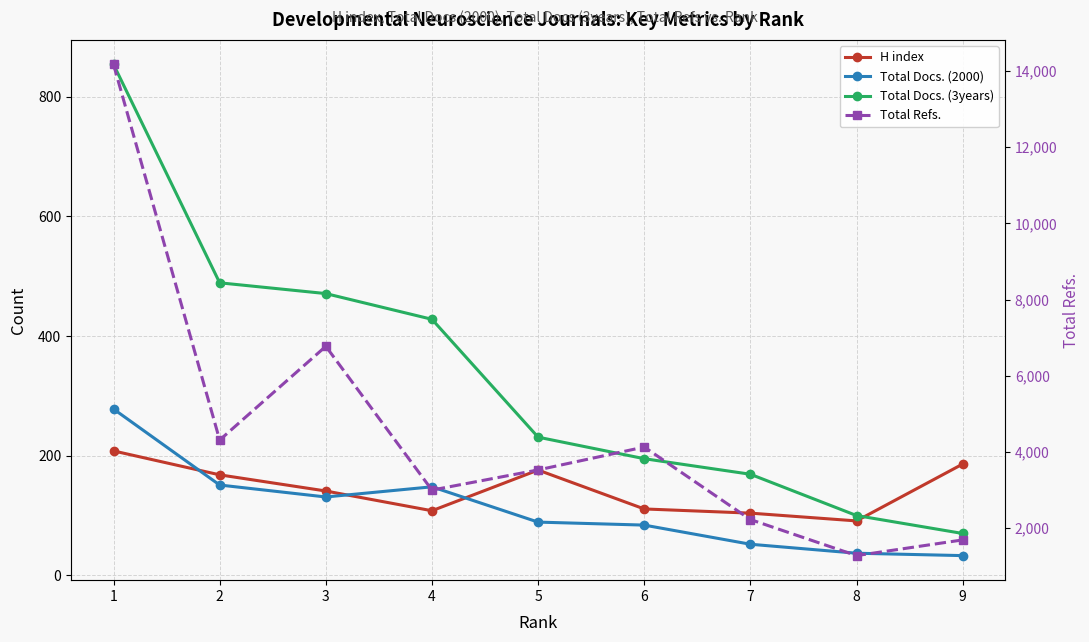

True or false: Total Docs. (2000) has more than 1 points higher than both neighbors.

False